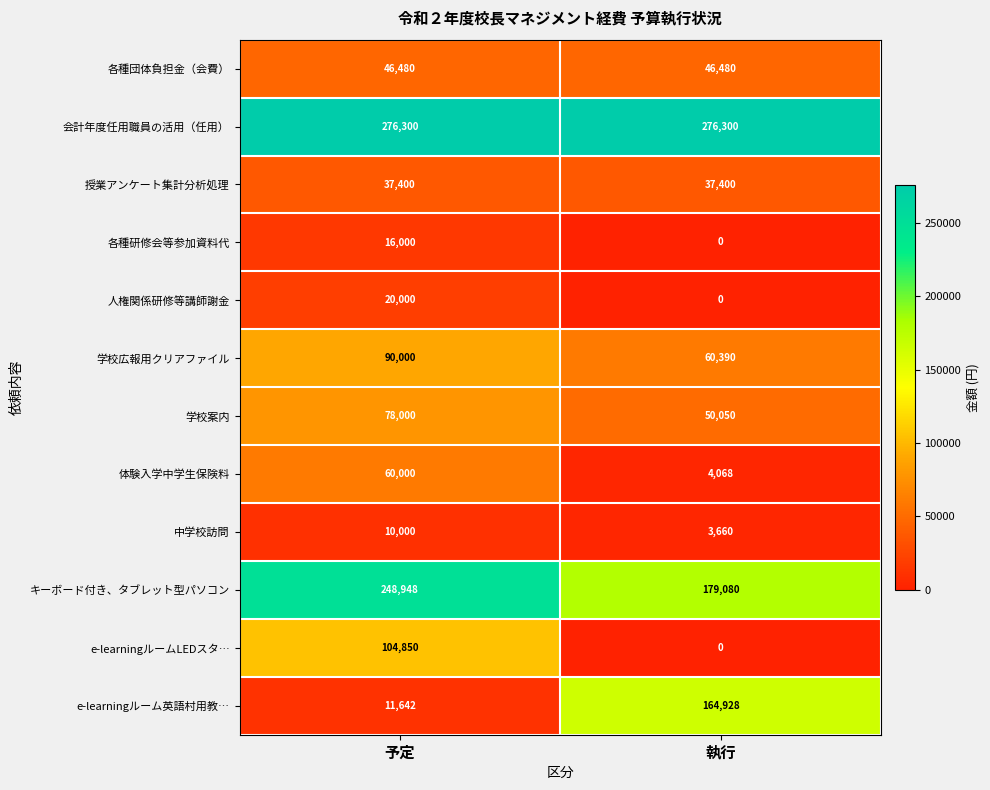

At which category is the sum across all series the highest?

予定